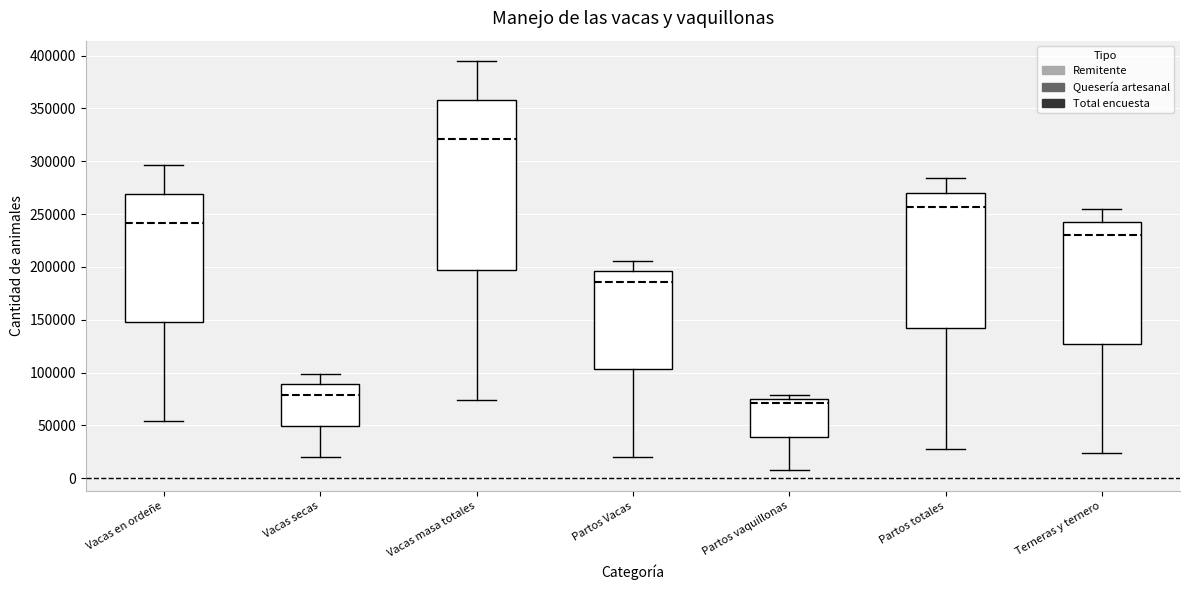

Which box has the lowest median line?

Partos vaquillonas